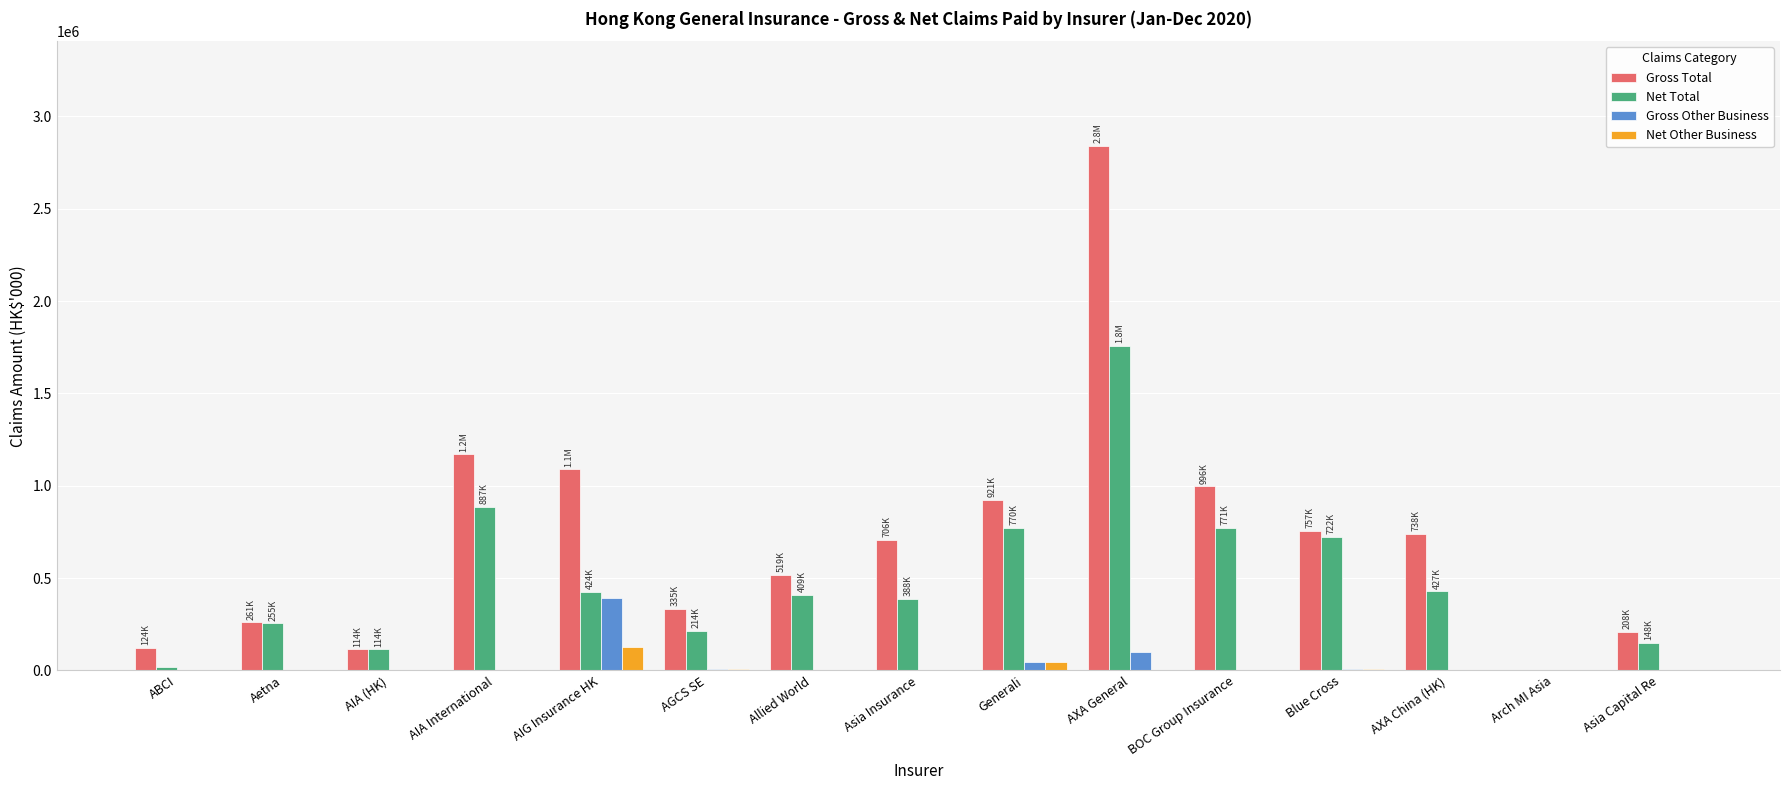

At which label does Net Other Business reach its peak?

AIG Insurance HK